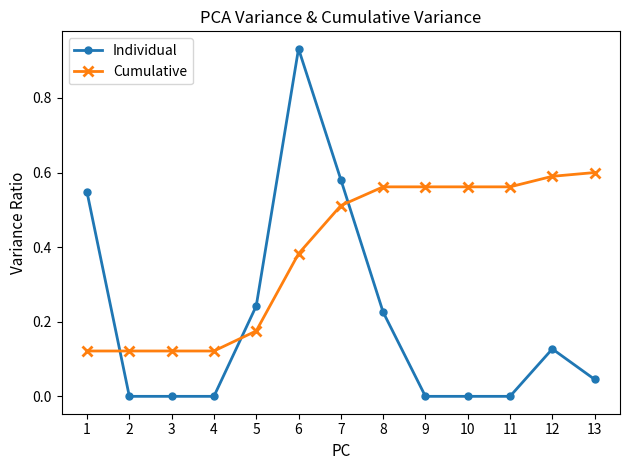

Which category has the highest value across all series?

6